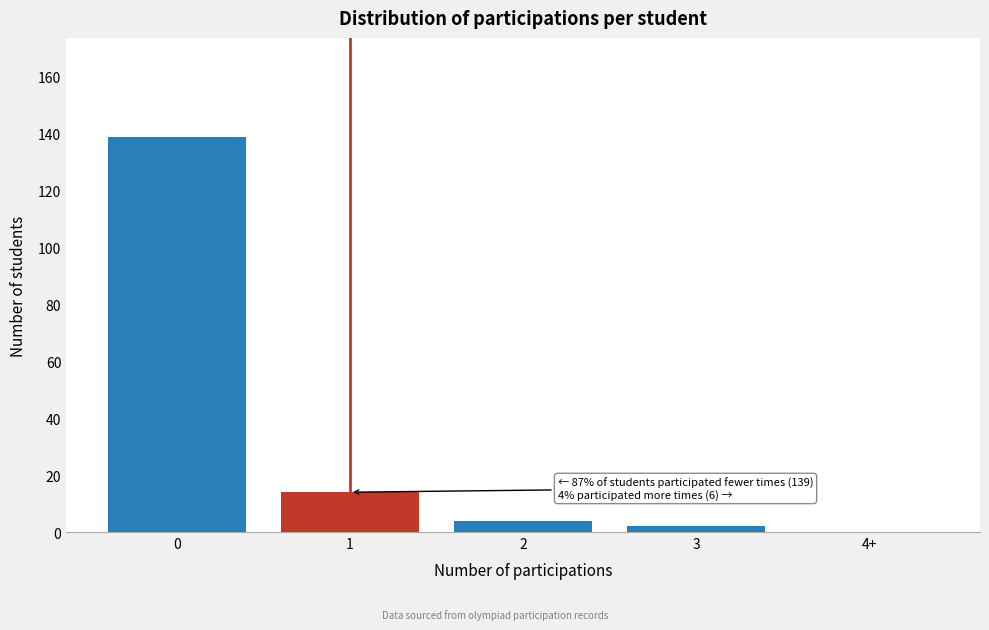

Reading left to right, transcribe all the data shown in this chart.

0=139	1=14	2=4	3=2	4+=0